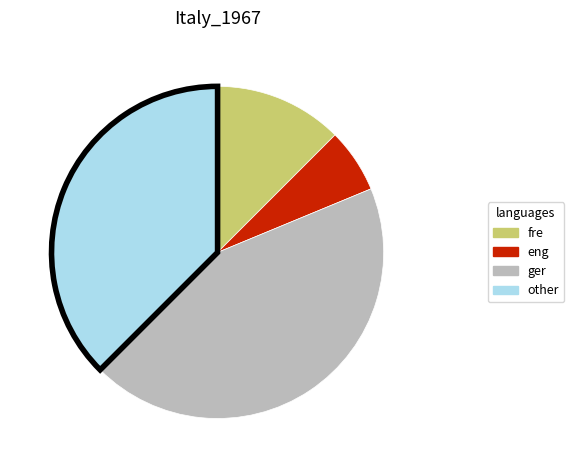

Does any single category account for the majority?

No